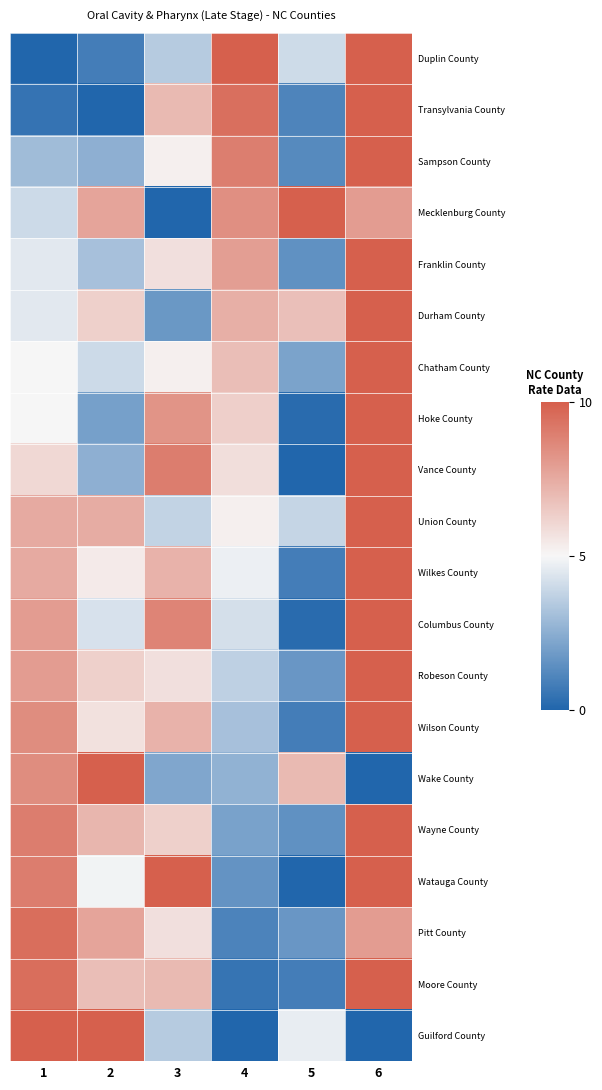

How many data points does each series have?

6